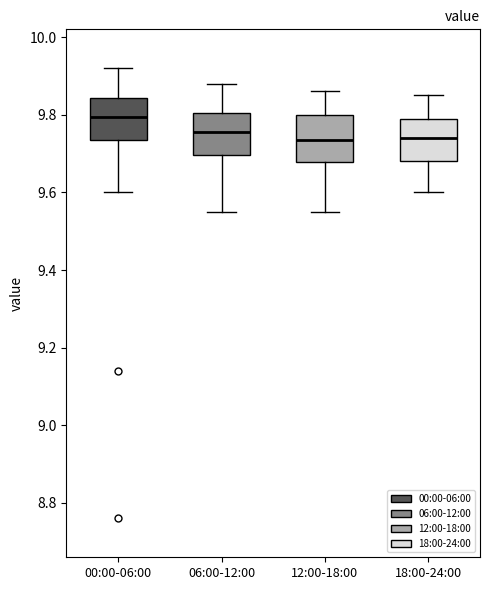

Where does the lower whisker of the box for 00:00-06:00 end on the y-axis? The values are not printed on the chart, so give them approximately, as read against the axis.

9.60